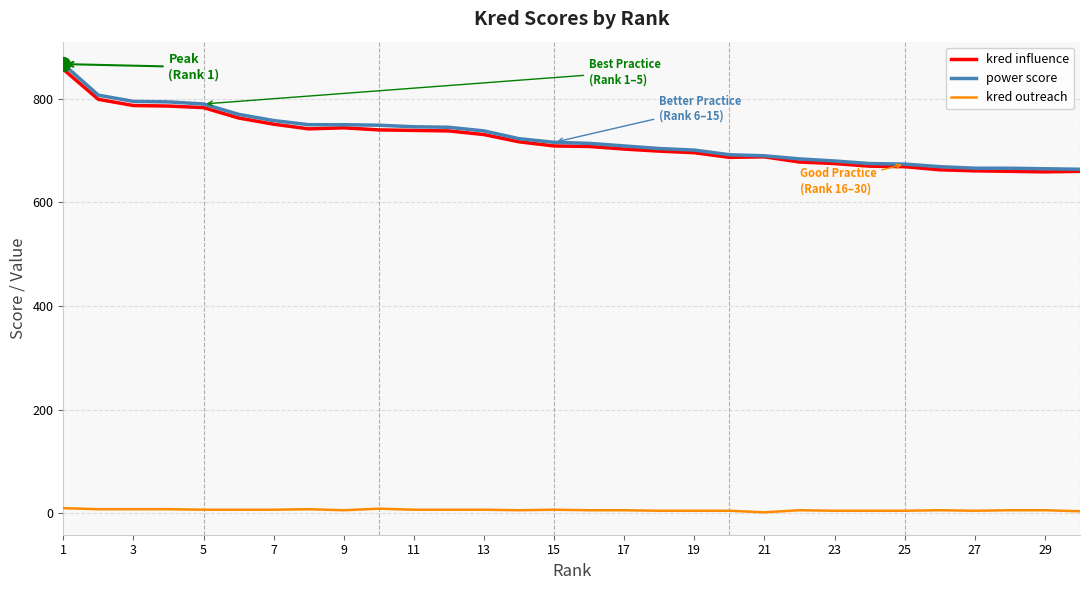

Which series has the widest spread of values?

power score